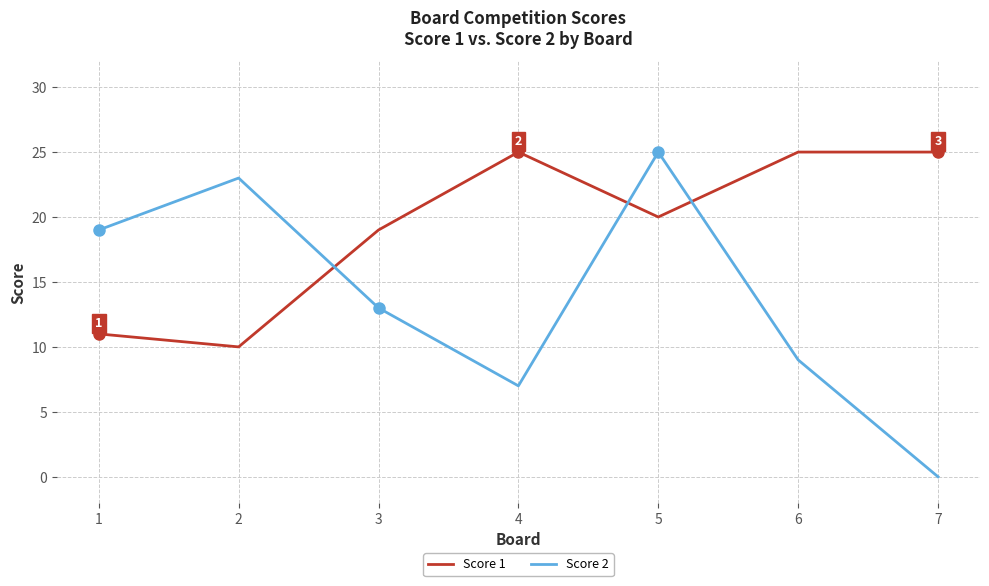

At which label does Score 2 reach its peak?

5